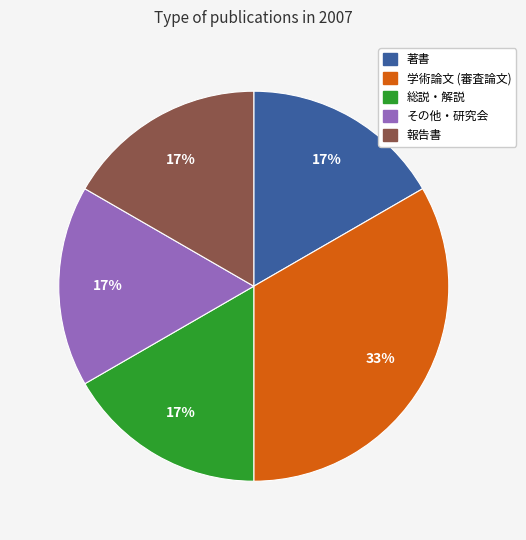

Is there a majority slice in this chart?

No